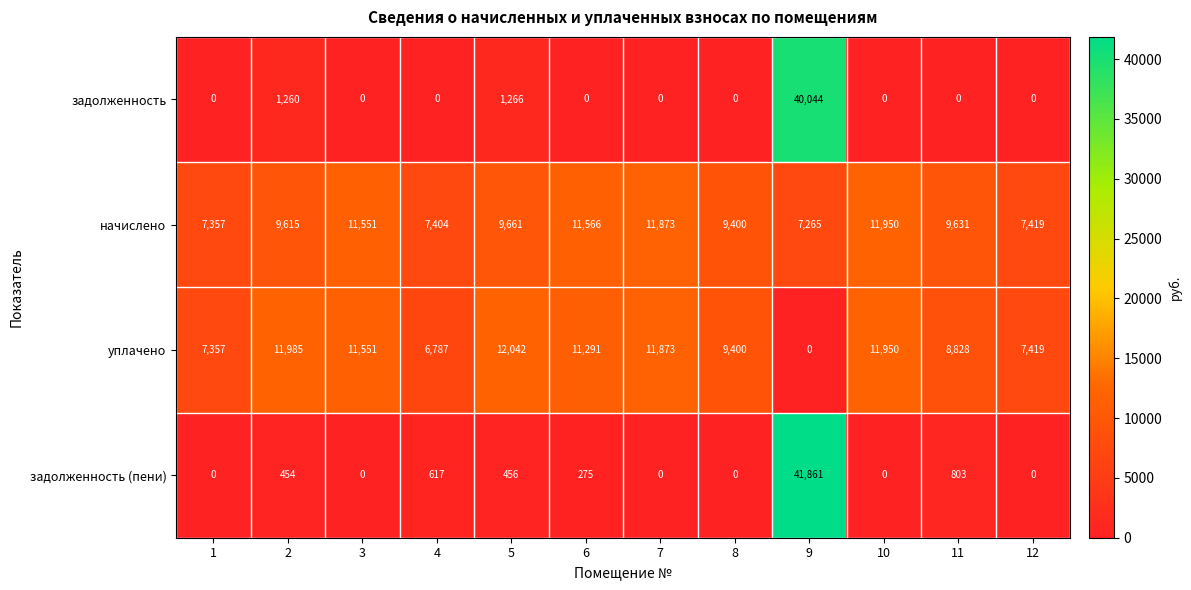

Is it true that начислено equals 13174 at 11?

False